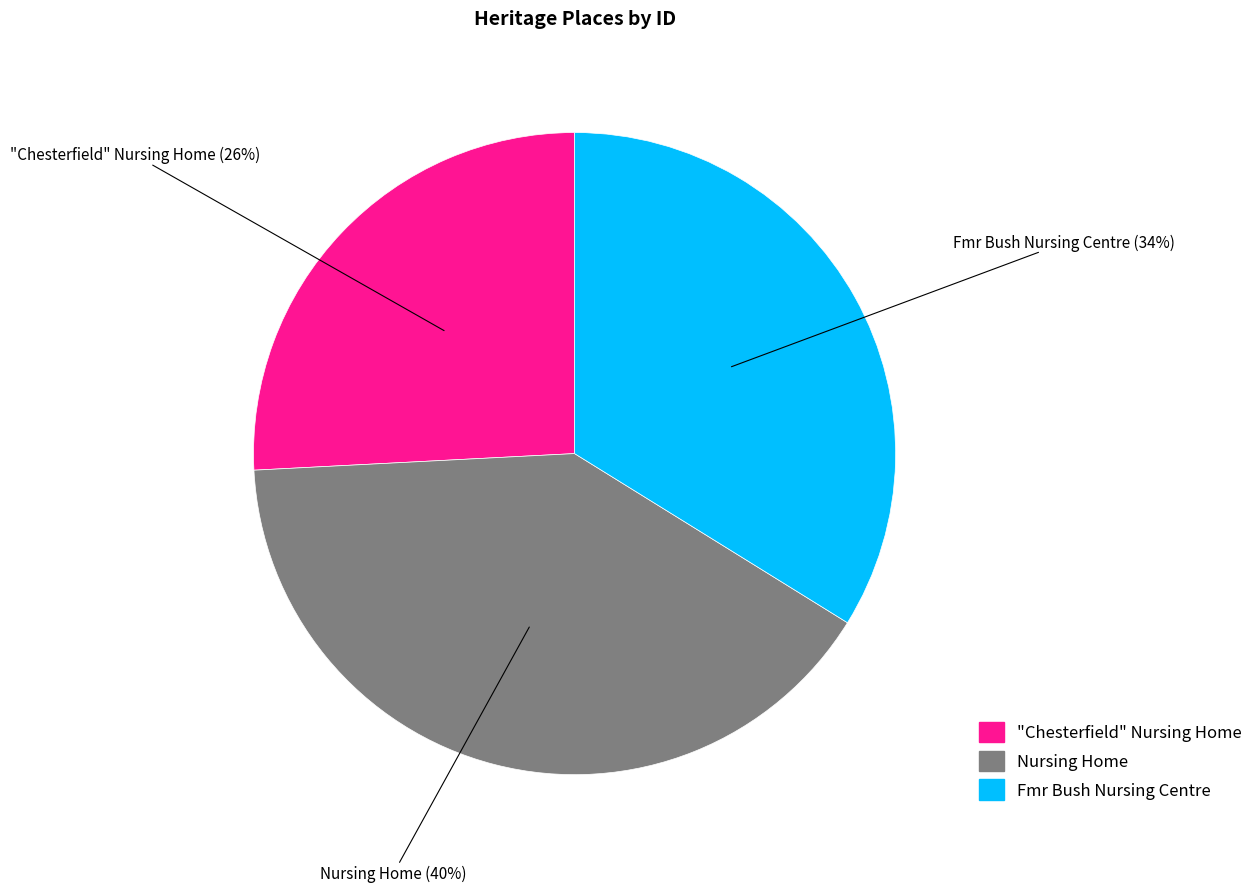

True or false: Nursing Home accounts for 27% of the total.

False